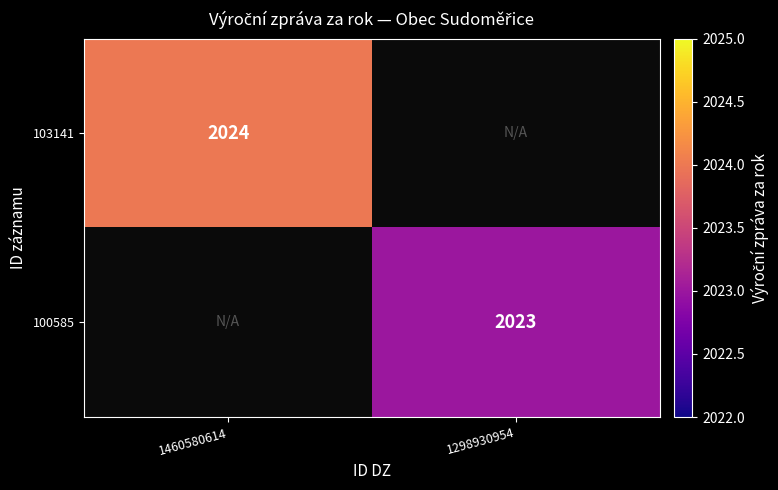

Is it true that 103141 equals 2024 at 1460580614?

True